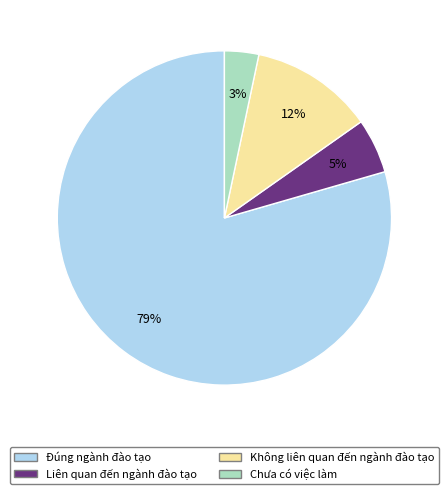

Is it true that Liên quan đến ngành đào tạo is 19% of the pie?

False